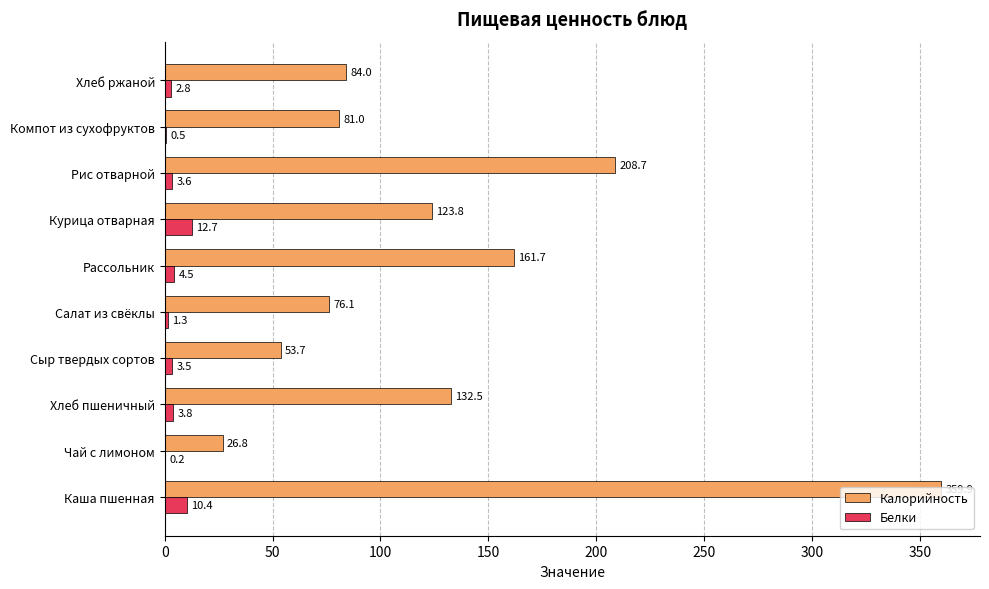

What is the maximum value shown in the chart?

359.9